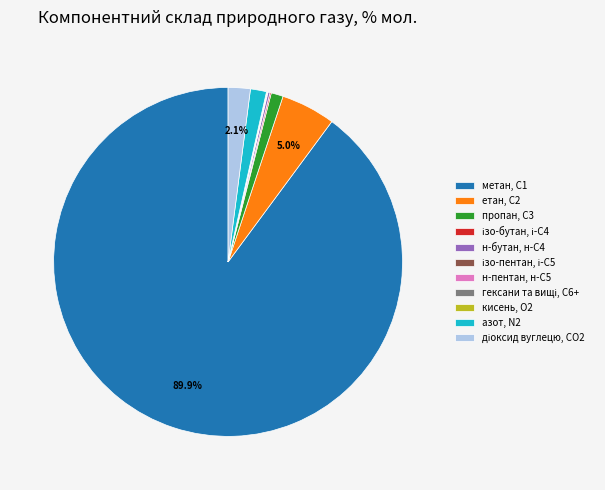

Combined, do метан, С1 and азот, N2 account for over 50%?

Yes